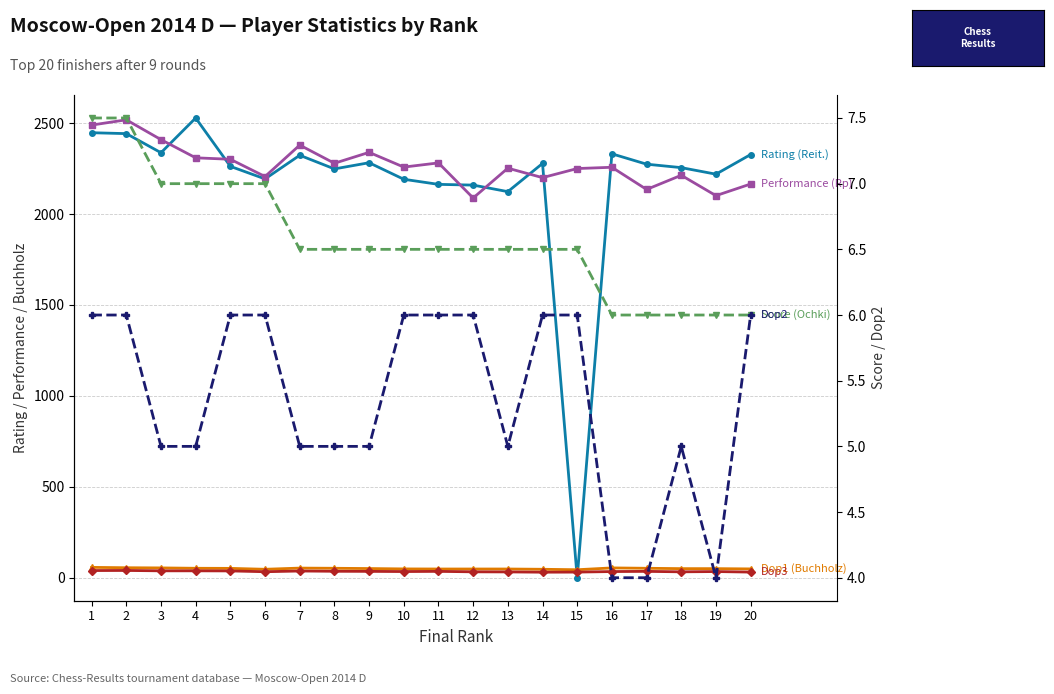

Which series has the largest total across all categories?

Performance (Rp)